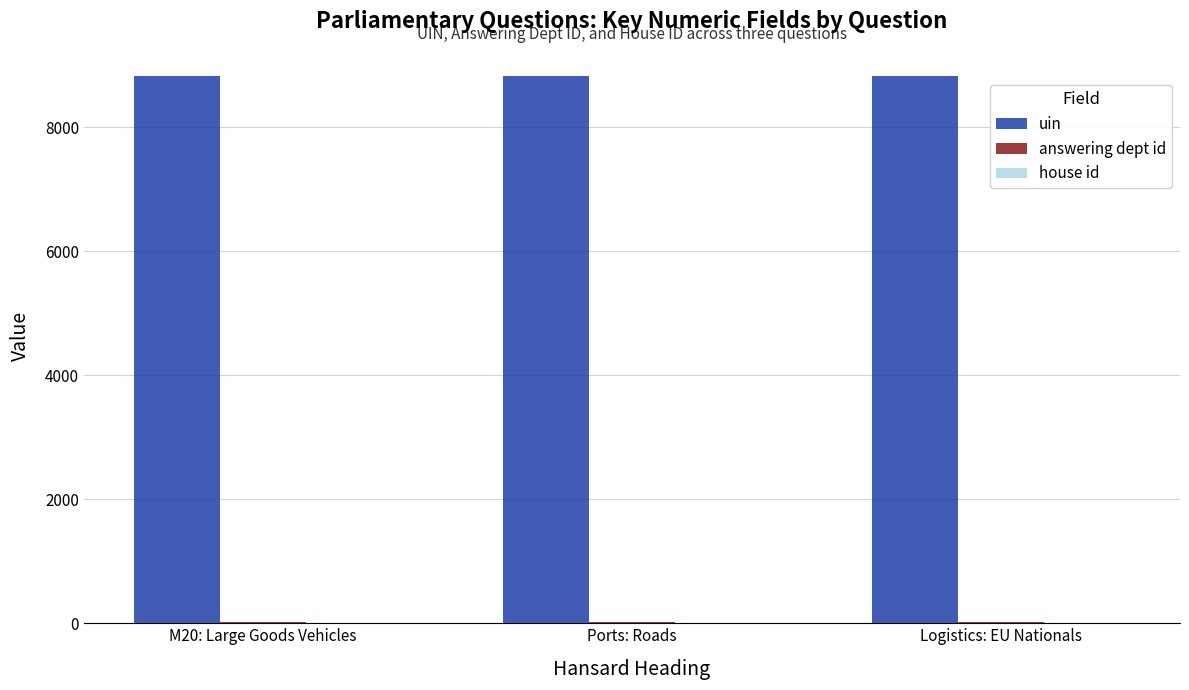

Which series has the largest total across all categories?

uin